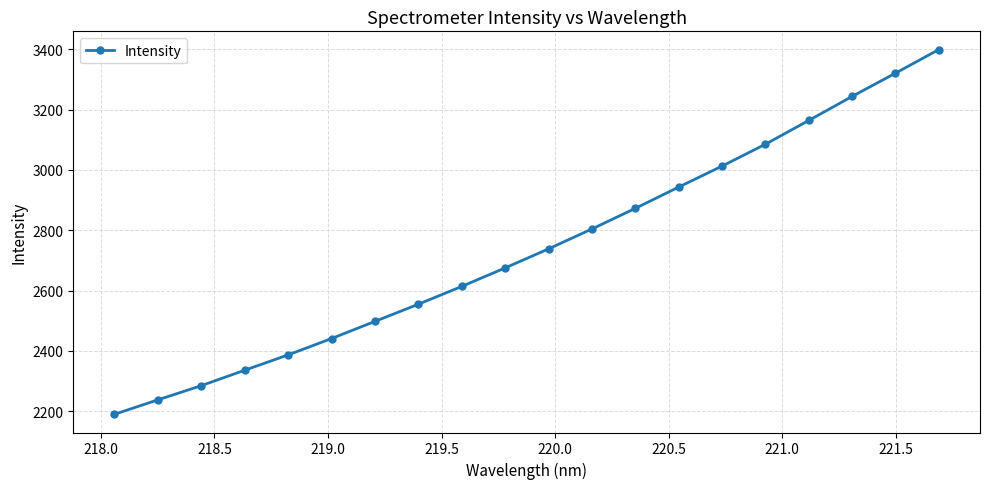

True or false: there are more than 0 points higher than both neighbors.

False